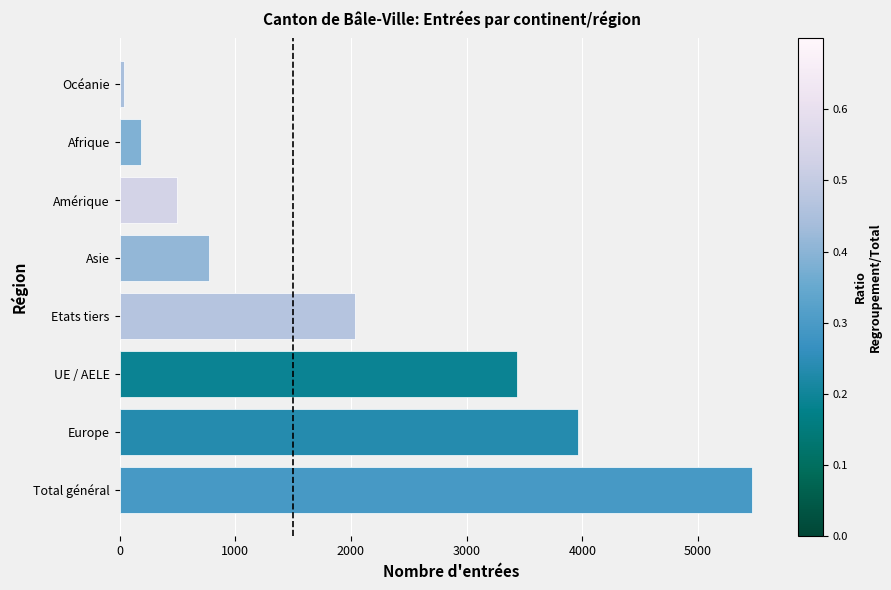

What is the average value?

2049